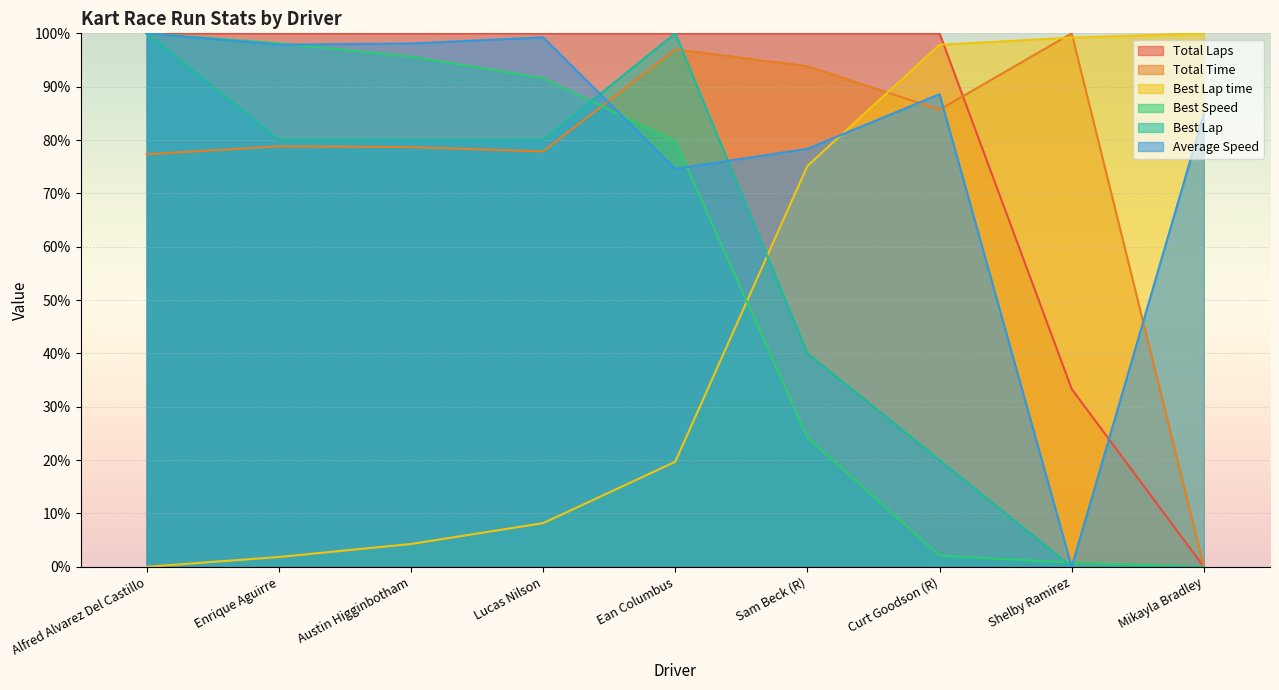

What is the label of the 6th point from the left?

Sam Beck (R)